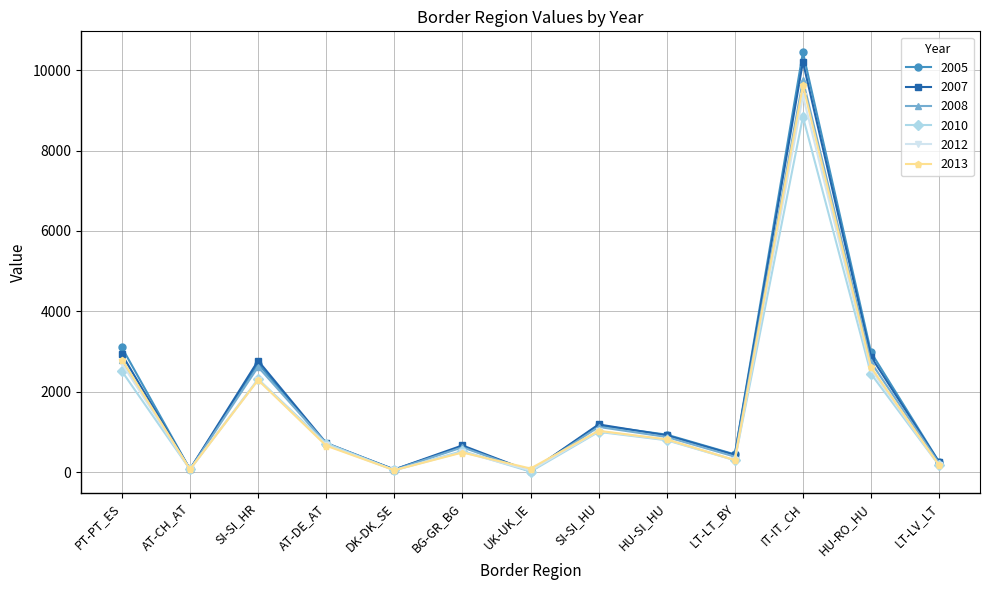

What position from the left is PT-PT_ES?

1